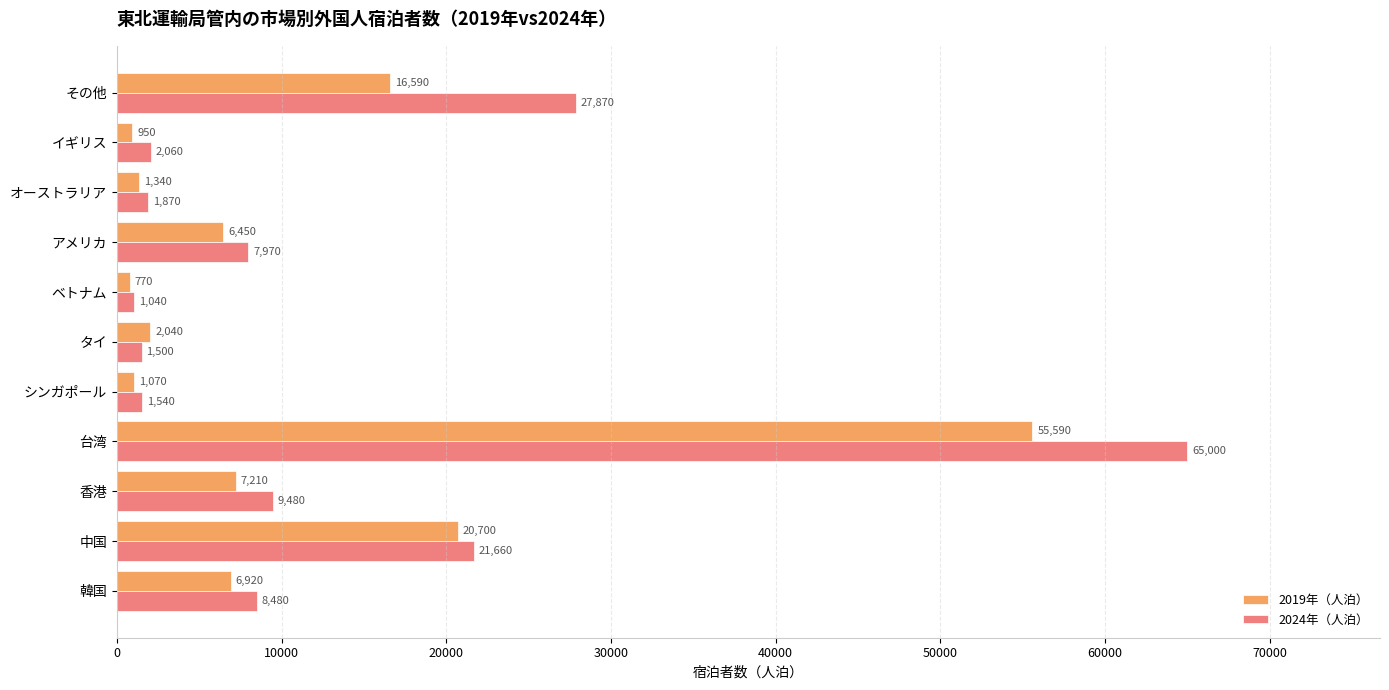

What is the difference between the 2024年（人泊） values at 台湾 and 韓国?

56520